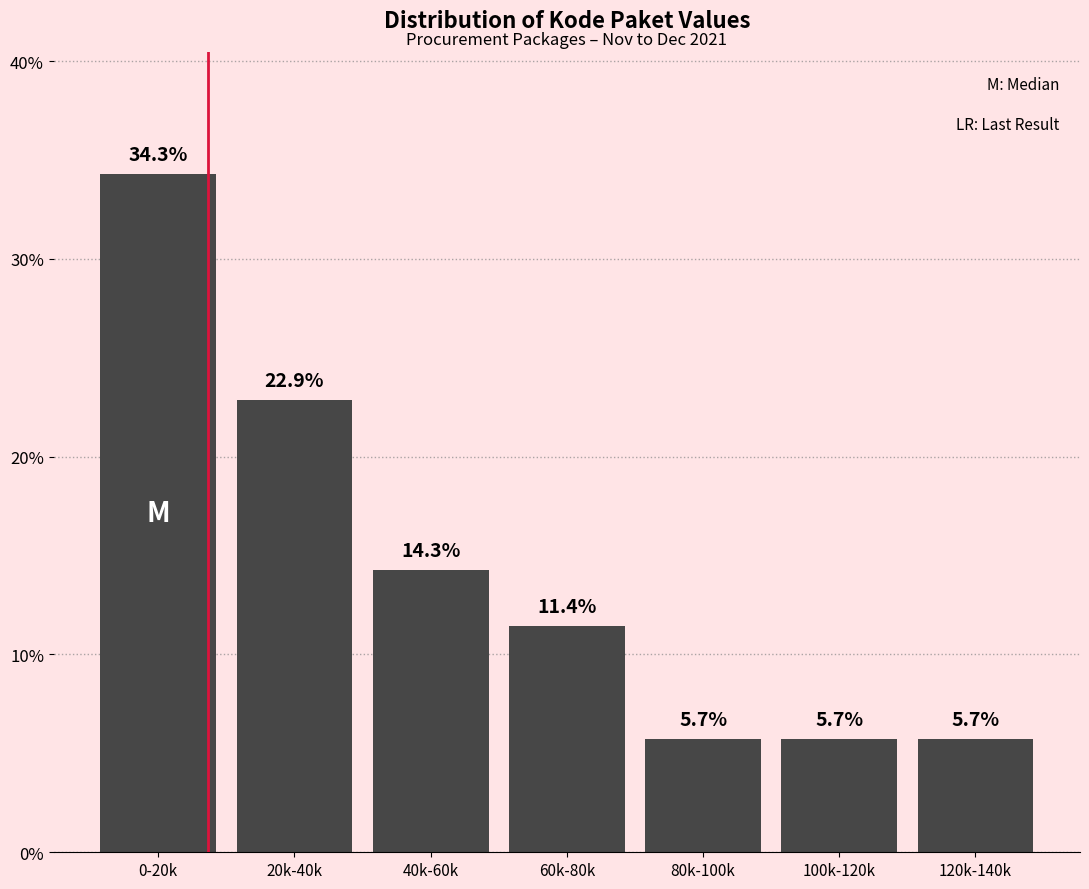

Reading left to right, transcribe all the data shown in this chart.

34.3	22.9	14.3	11.4	5.7	5.7	5.7